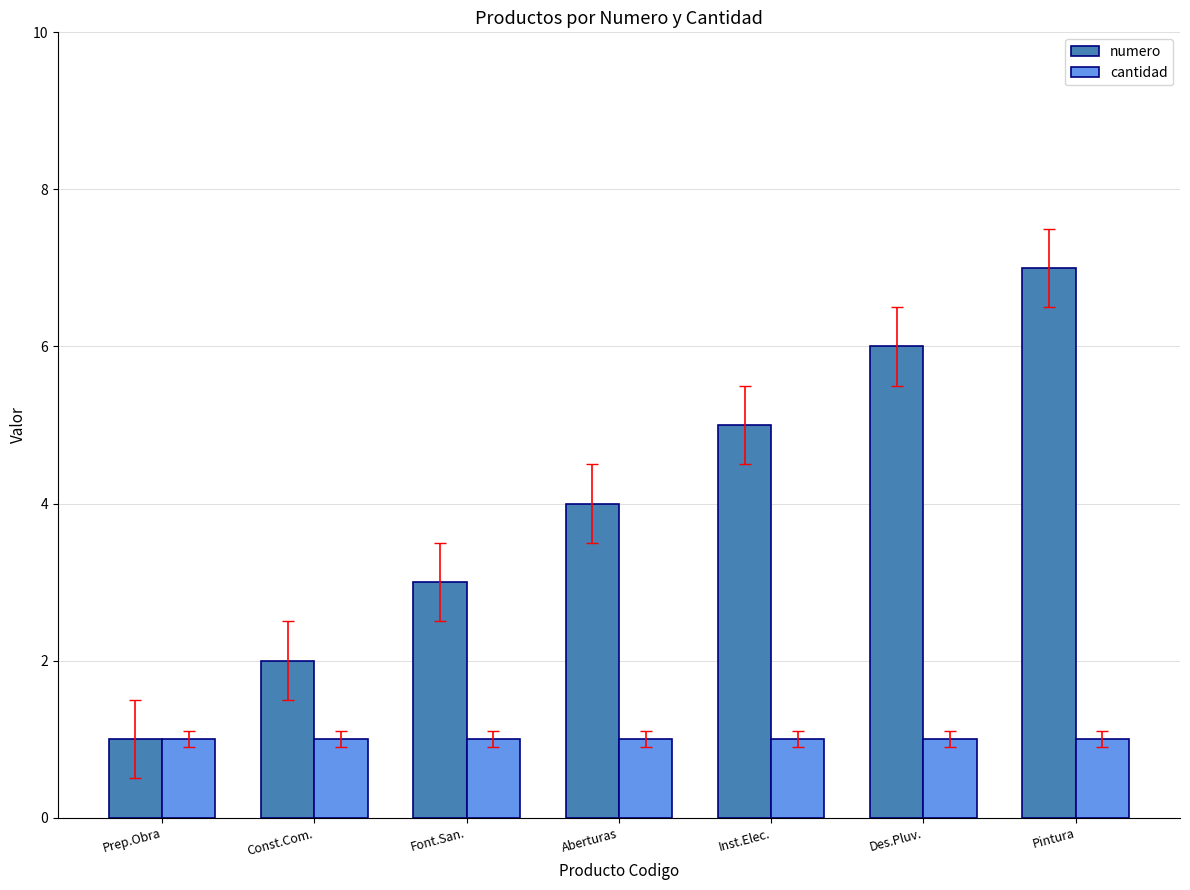

At which category is the sum across all series the highest?

Pintura